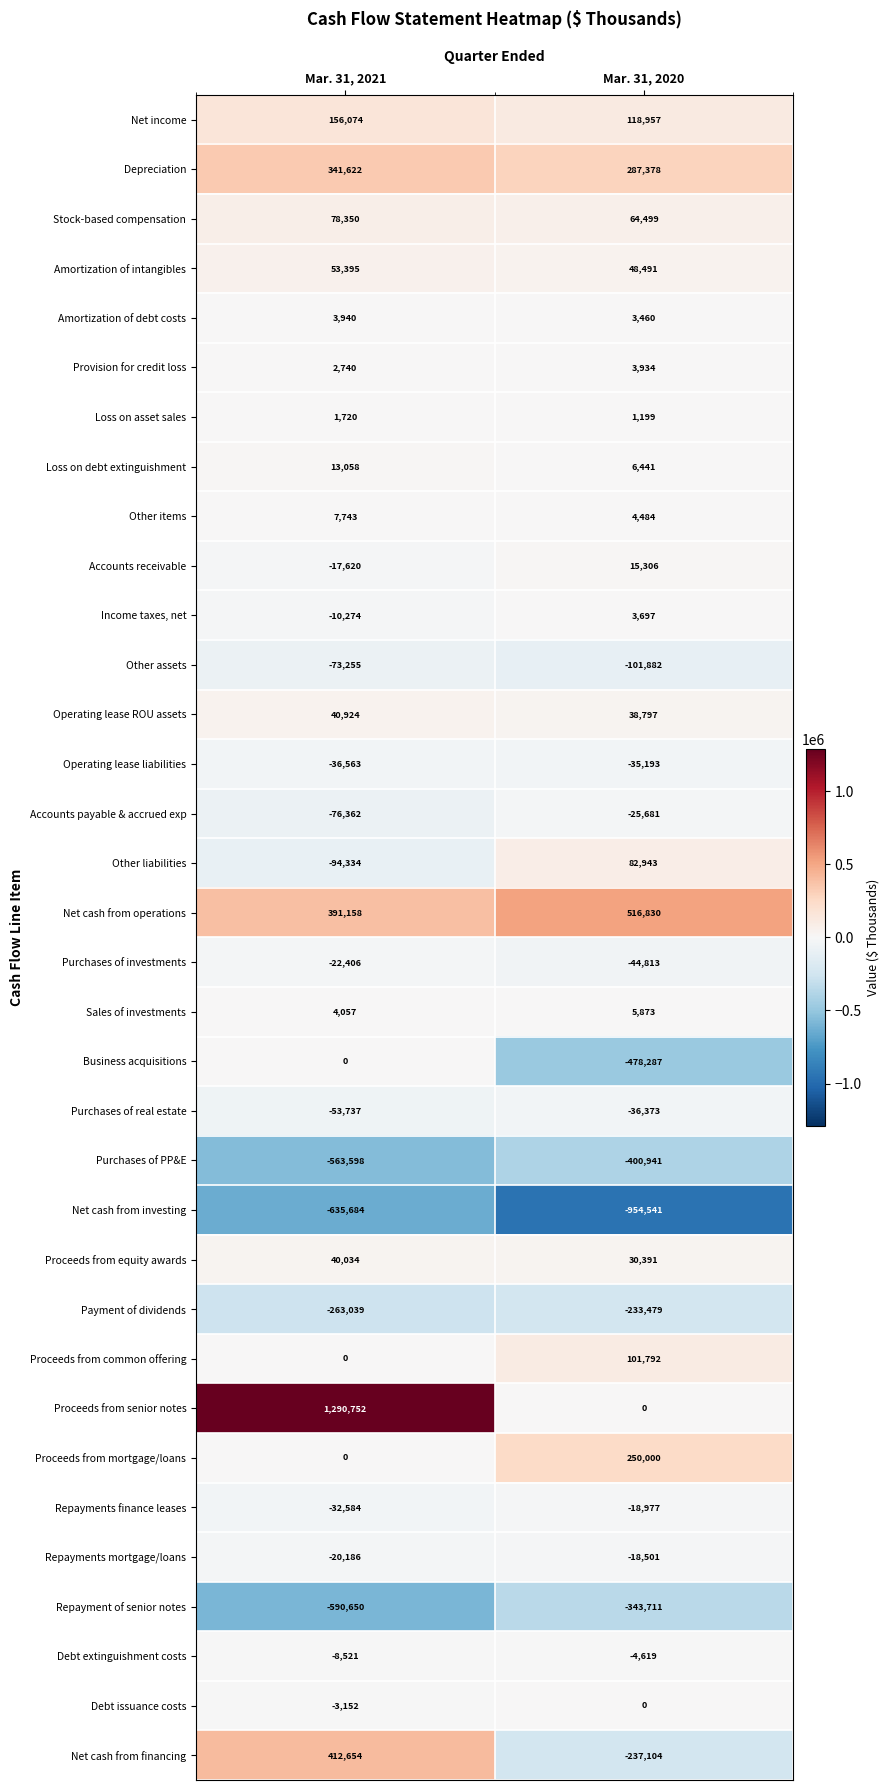

At which label does Repayments mortgage/loans reach its peak?

Mar. 31, 2020